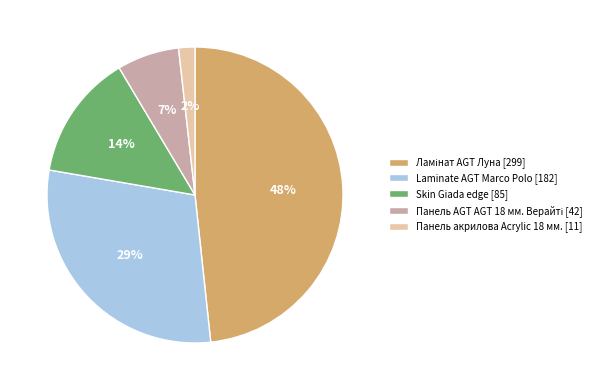

To the nearest percent, what is the average slice percentage?

20%